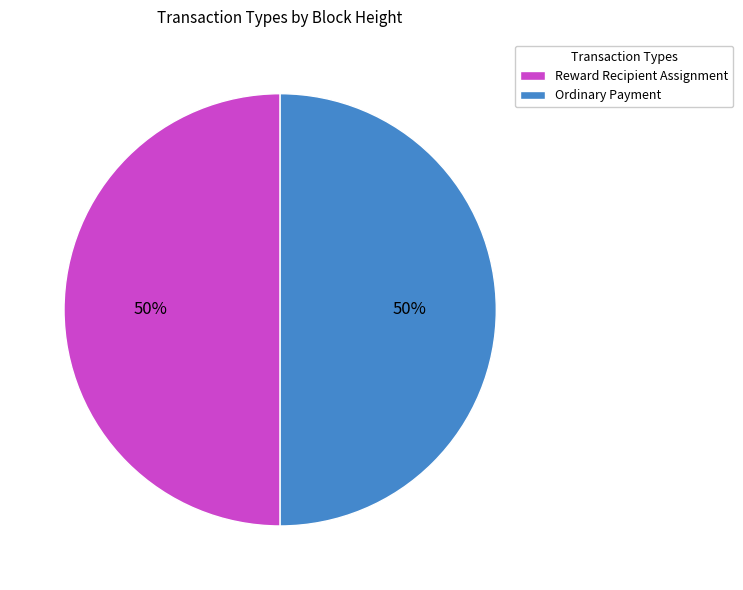

Is the sum of Reward Recipient Assignment and Ordinary Payment greater than half?

Yes